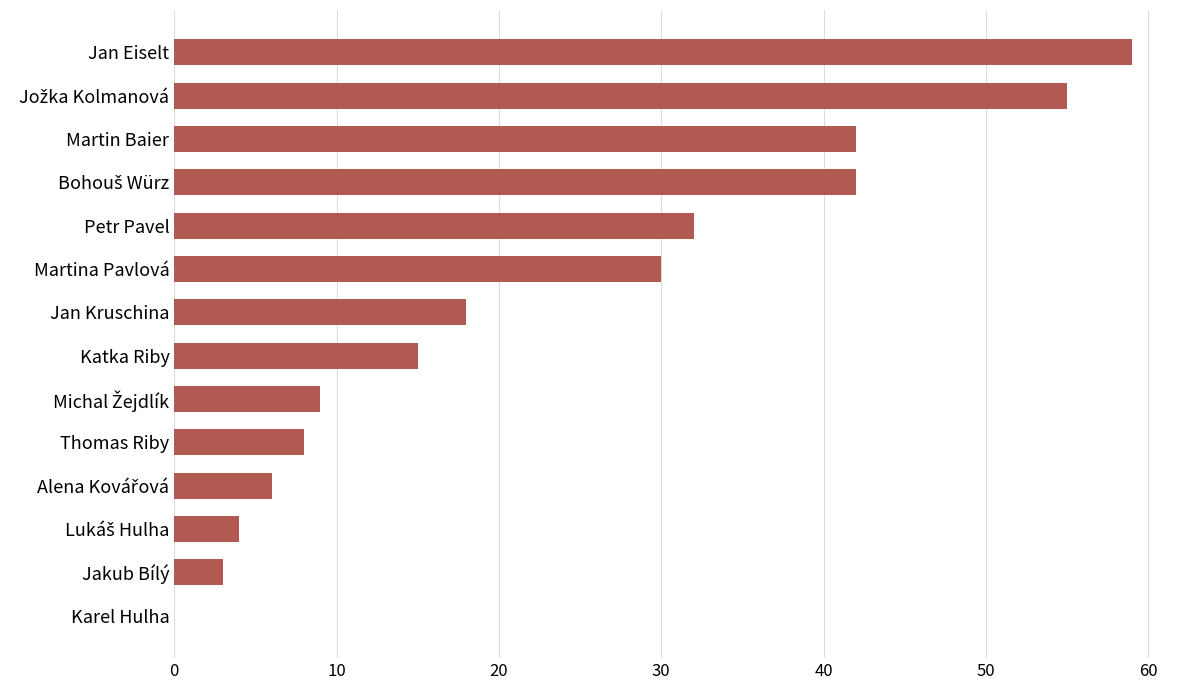

How many series are shown in this chart?

1